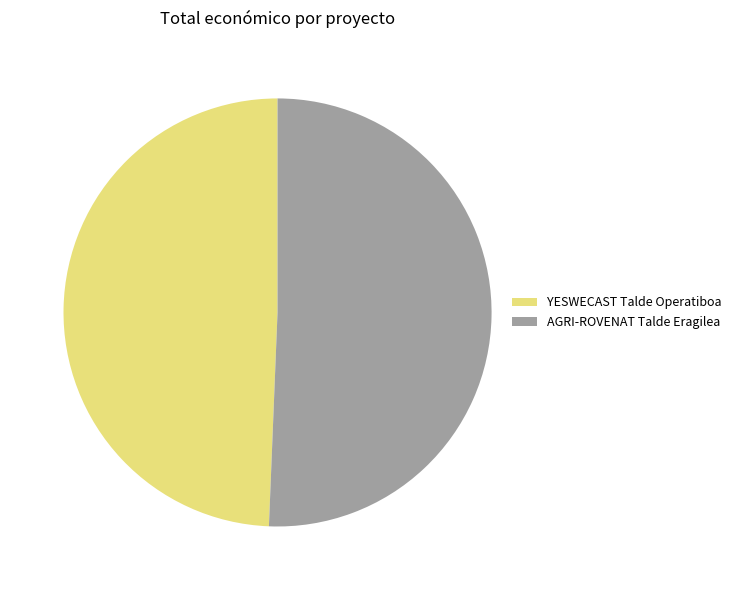

Is there any slice that represents more than half of the pie?

Yes